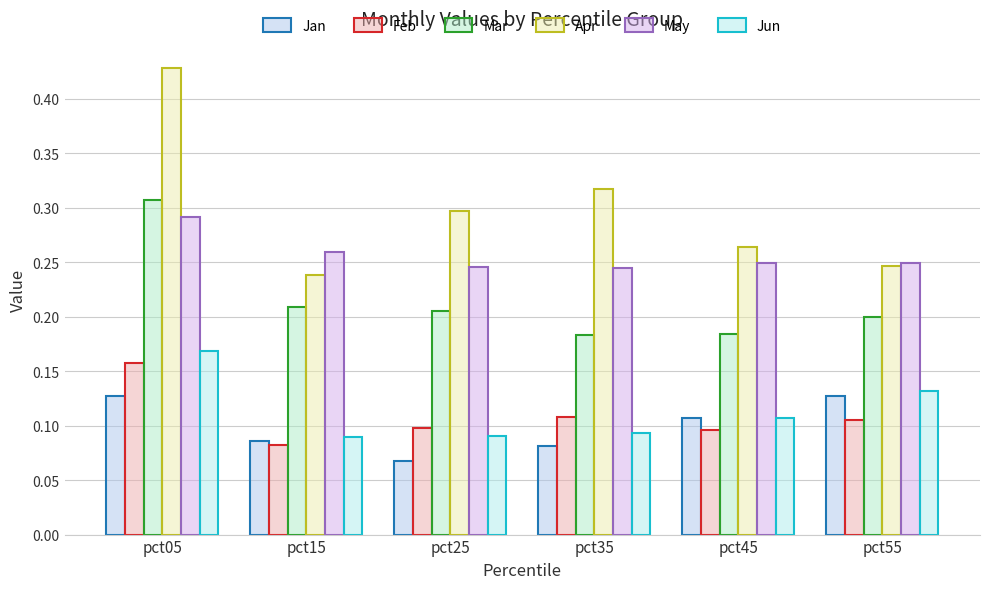

List the series in order of their peak value, highest first.

Apr, Mar, May, Jun, Feb, Jan